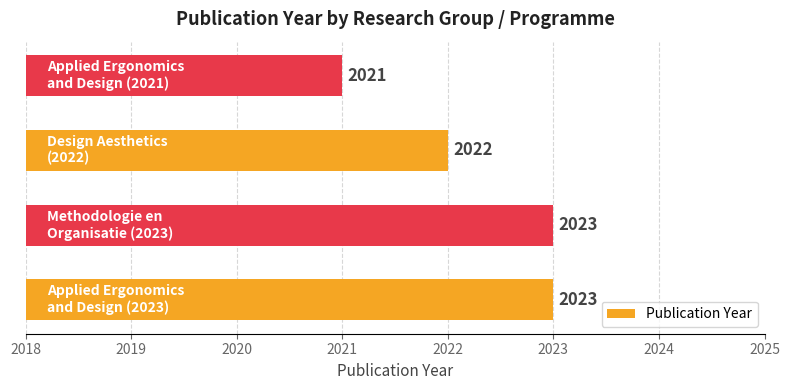

Count the values in the range 2022 to 2023.

3